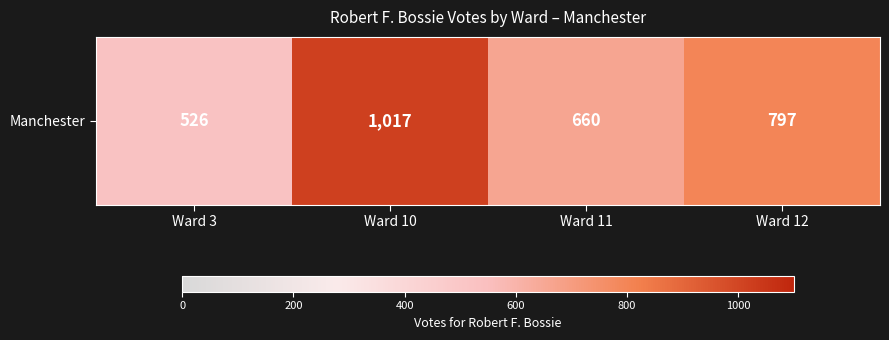

What is the sum of all values?

3000